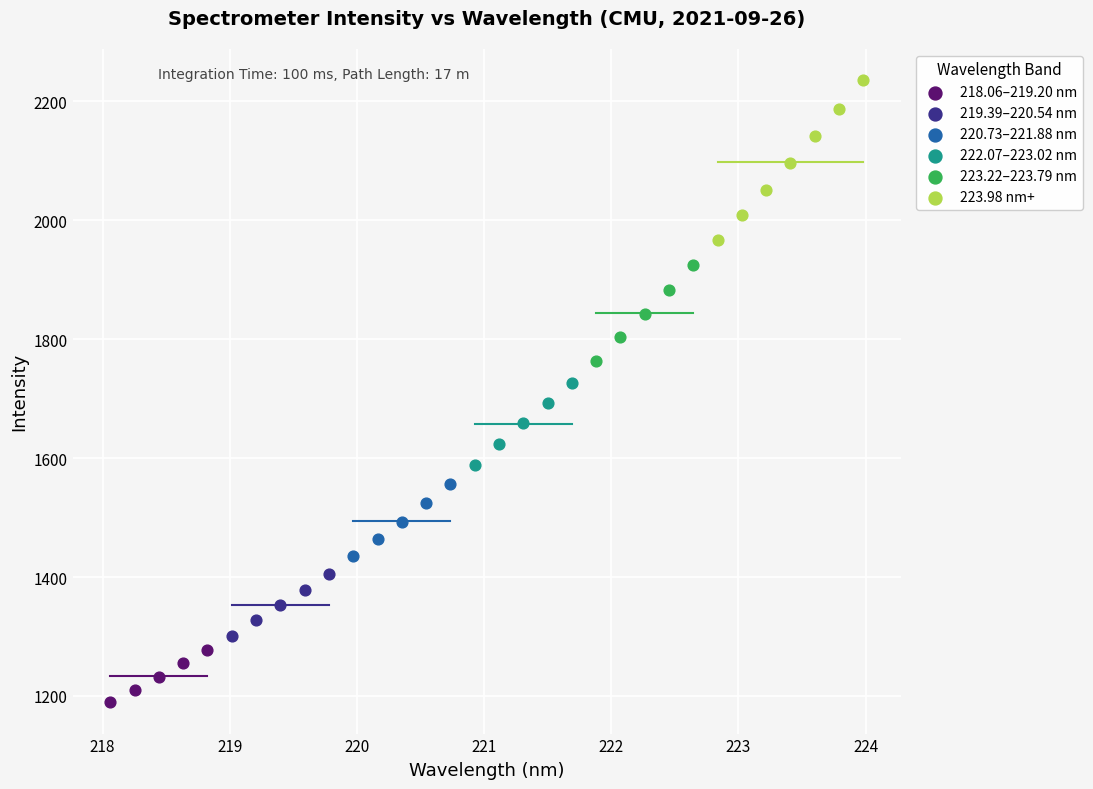

Which series reaches the maximum Y coordinate?

223.98 nm+